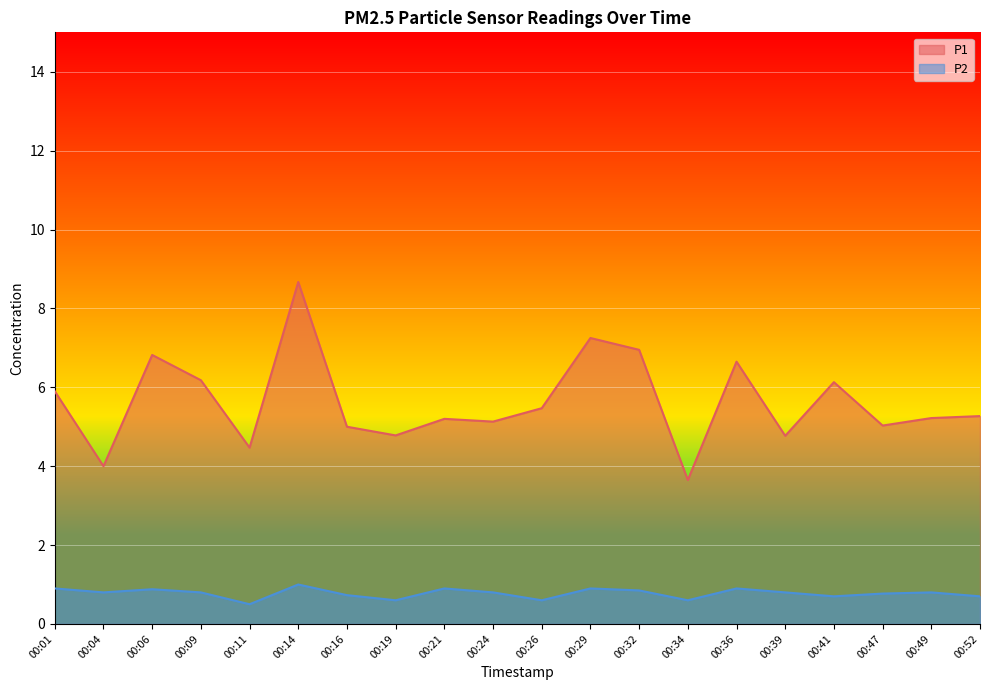

What is the difference between the second highest and minimum values in the P2 series?

0.4